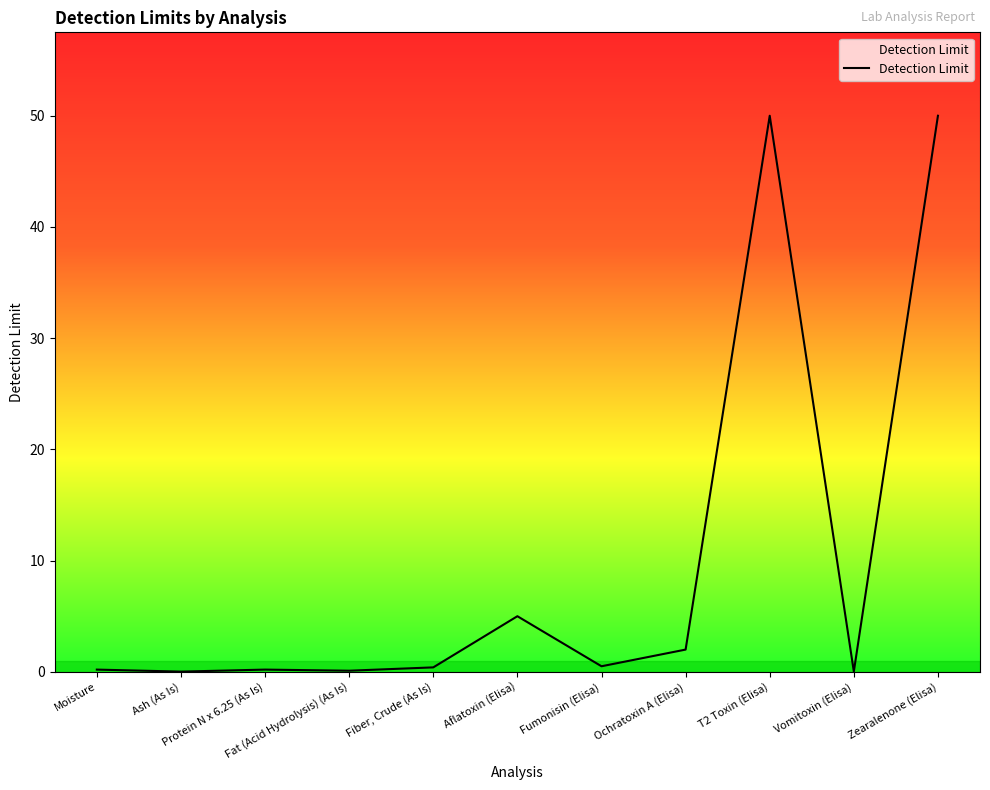

What is the maximum value shown in the chart?

50.0